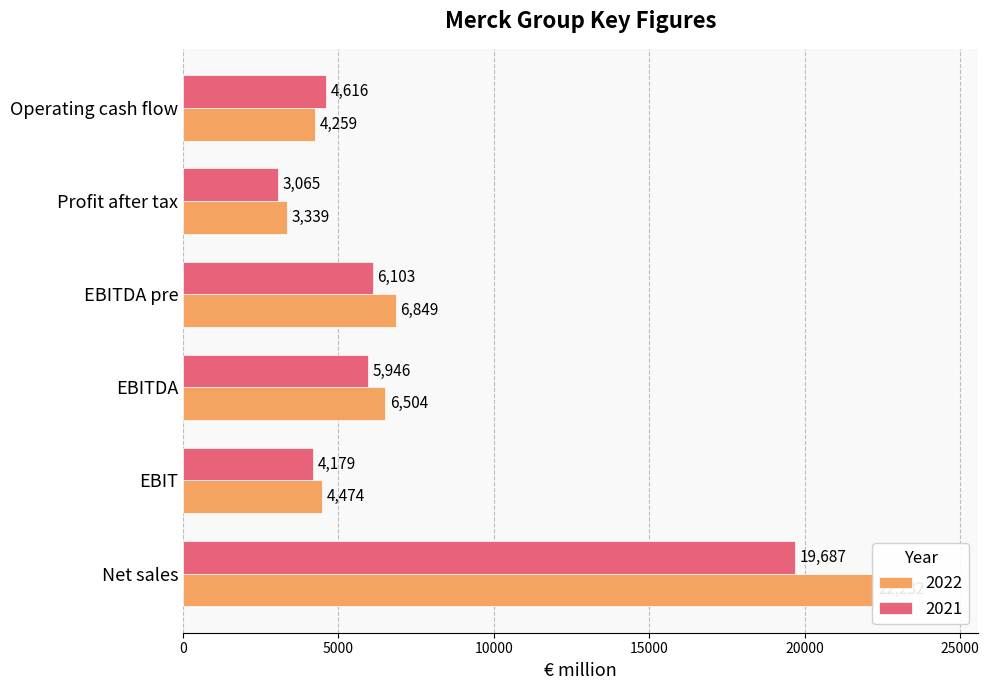

Which category has the lowest value in the 2022 series?

Profit after tax